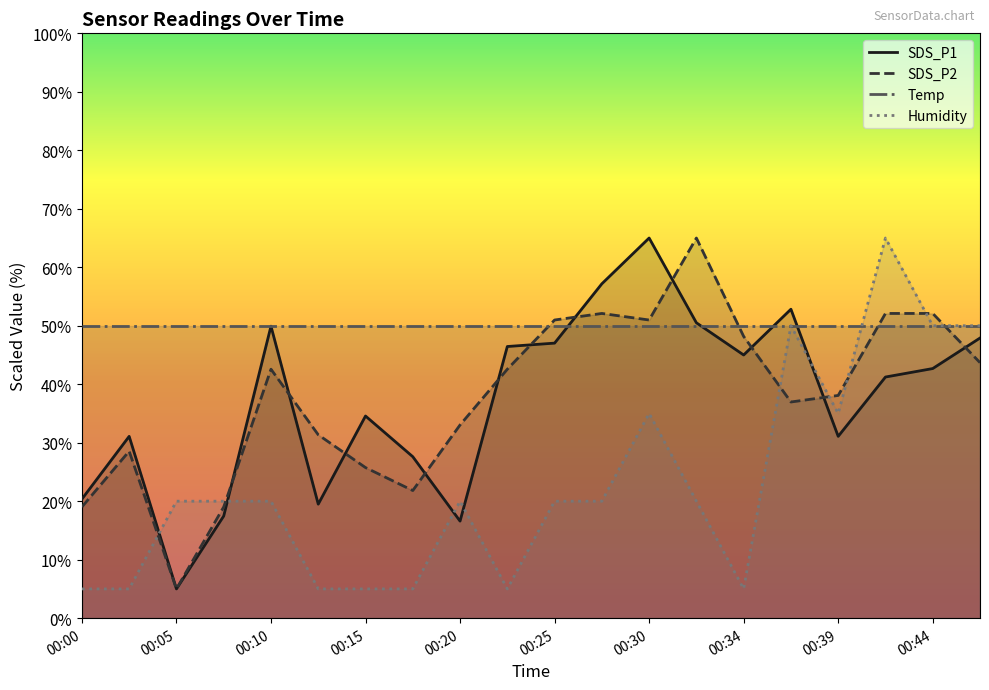

What is the minimum value for SDS_P2?

5.0